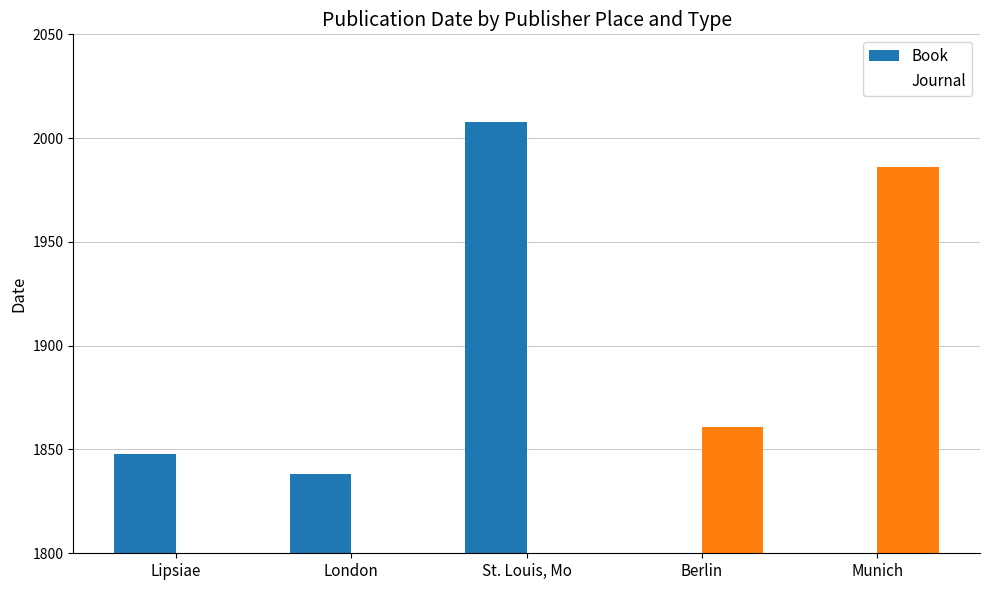

How many bars are there in each group?

2